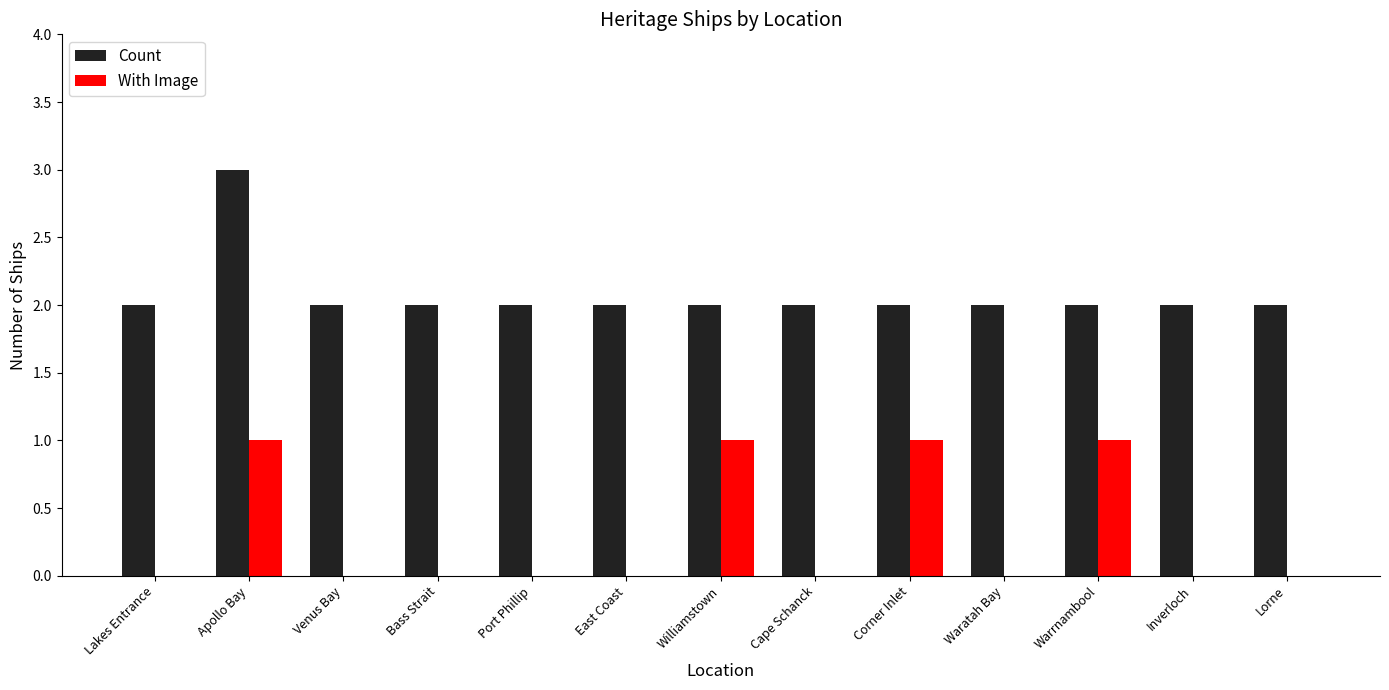

At which category is the sum across all series the highest?

Apollo Bay